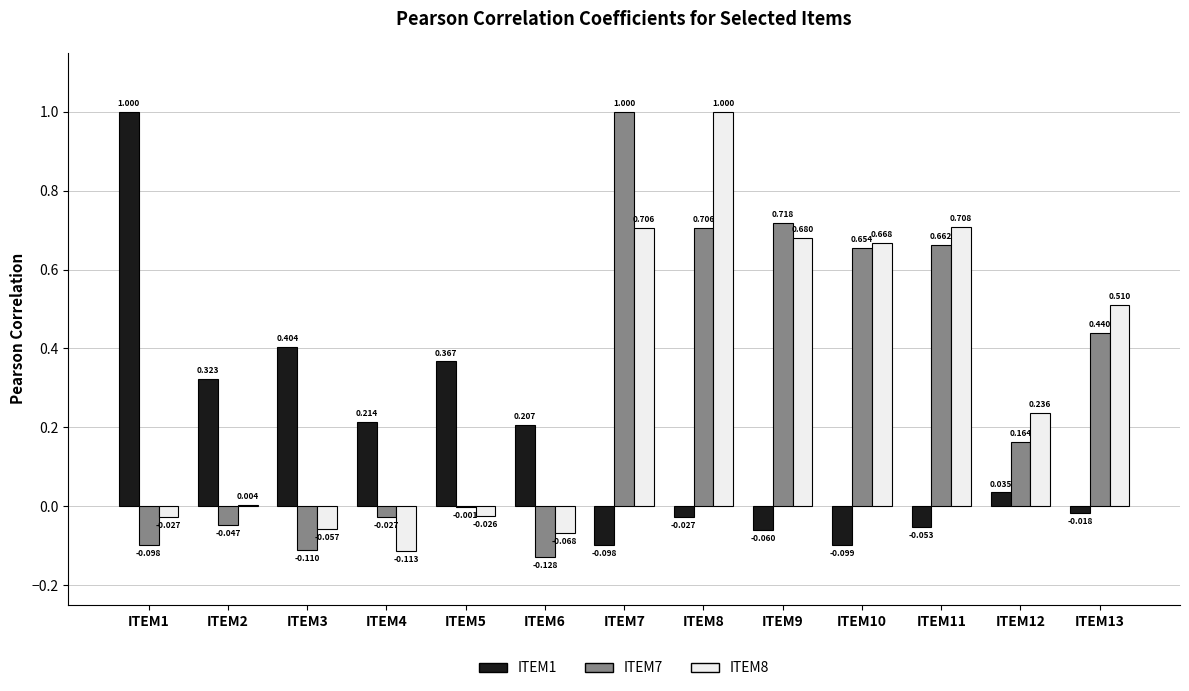

Is the value of ITEM8 at ITEM2 greater than the value of ITEM7 at ITEM4?

Yes